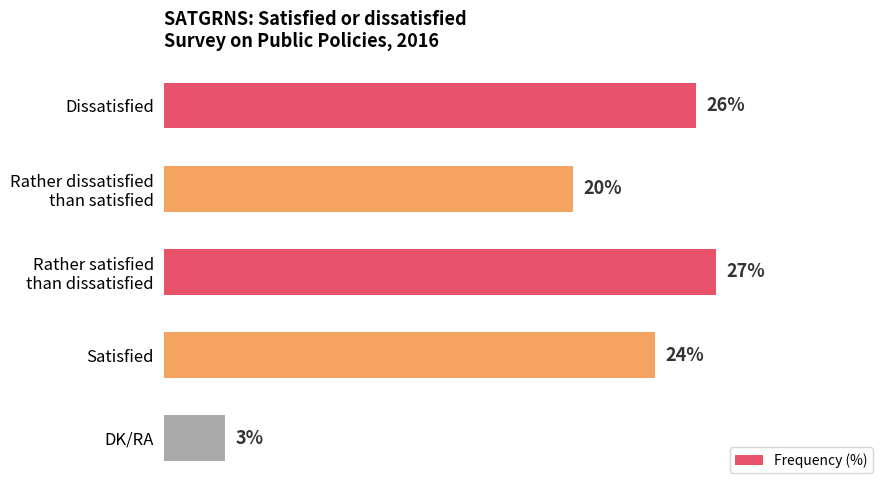

Are the bars grouped side by side (vs. stacked)?

No